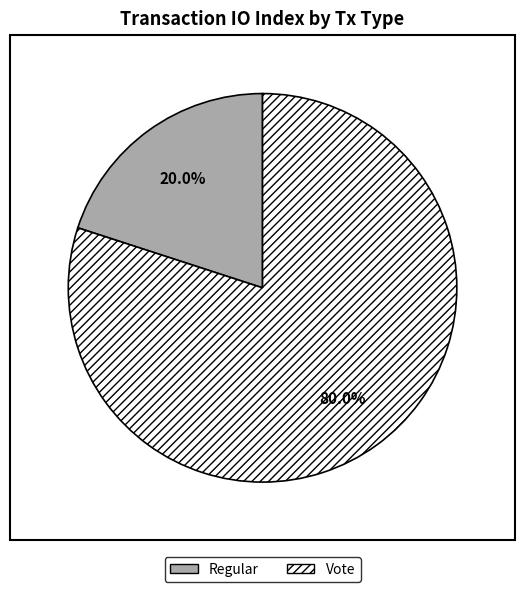

Which slice is the smallest?

Regular